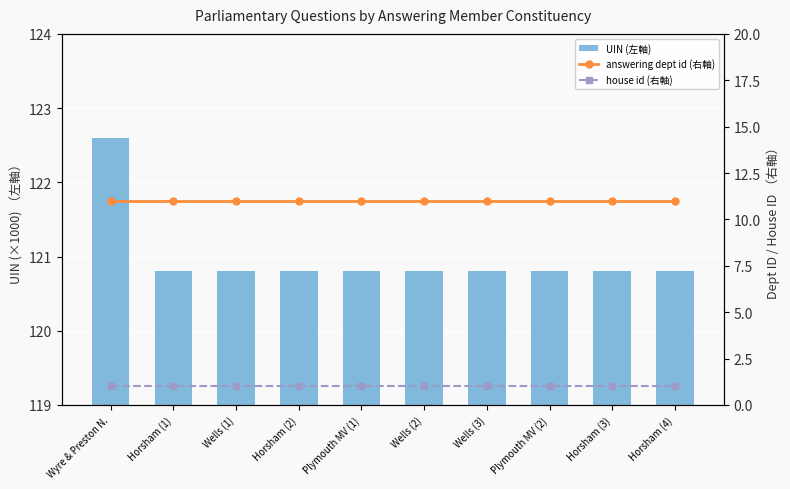

The answering dept id (右軸) series shows 11.0 at Horsham (3). True or false?

True